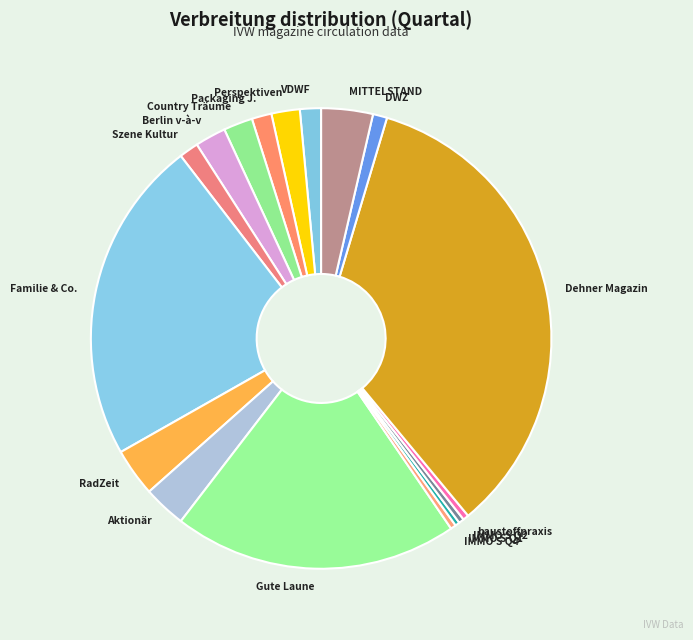

Approximately how many times larger is the value at VDWF compared to baustoffpraxis?

3.7